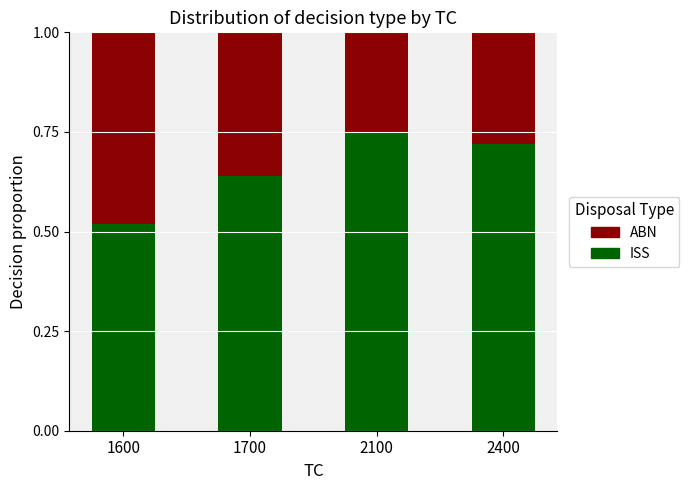

What is the sum of the ISS values at 2400 and 1700?

1.4